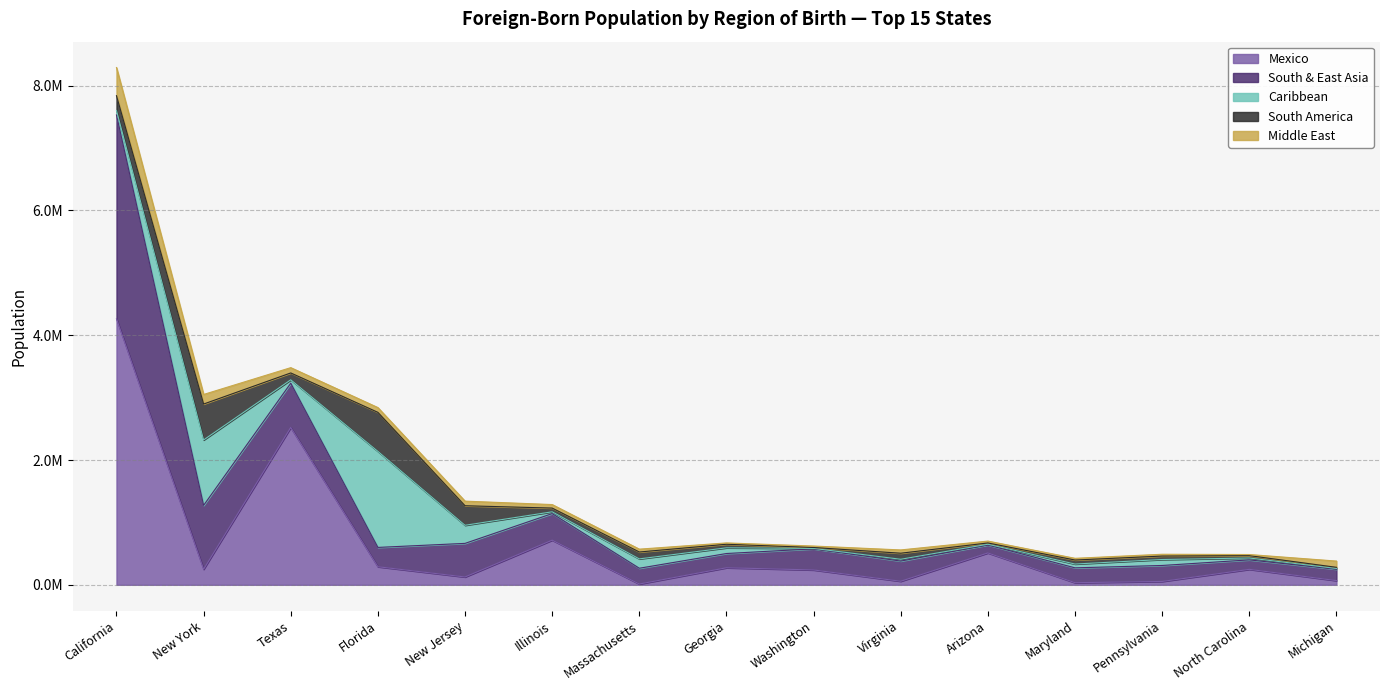

What is the value of the South & East Asia point at the 7th from the left?

252899